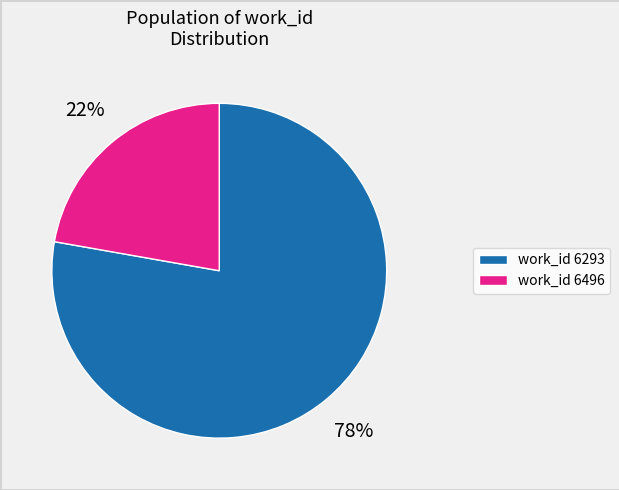

Which slice is the smallest?

work_id 6496